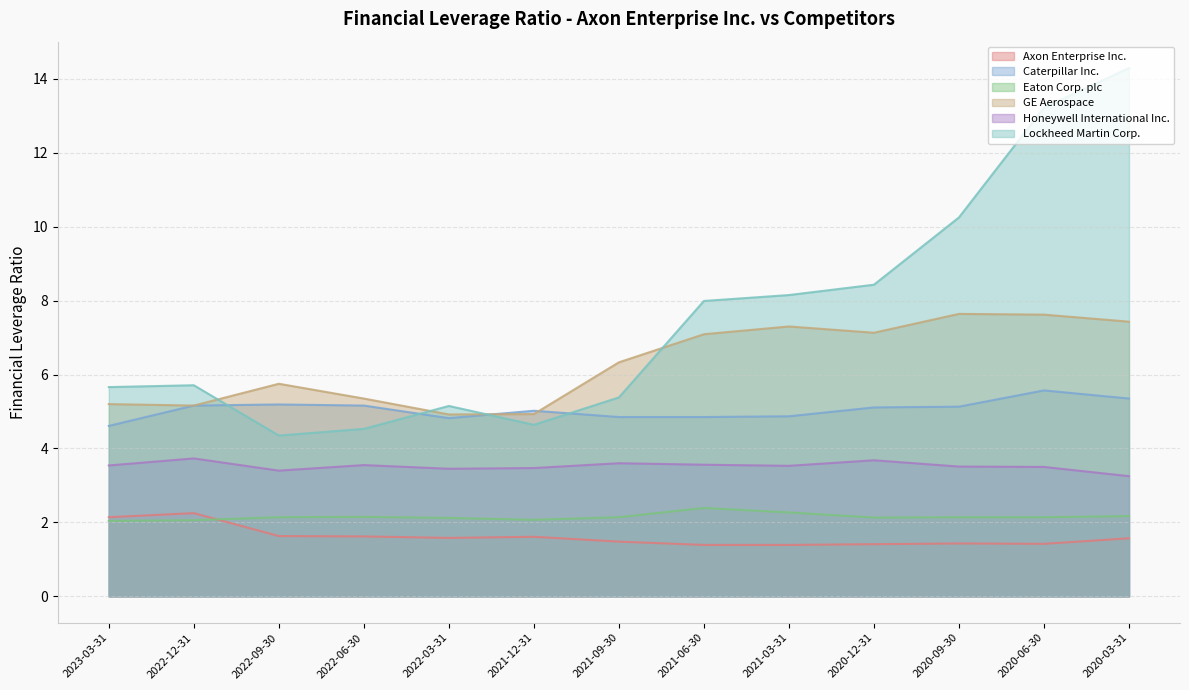

What is the difference between the maximum and minimum values in the Honeywell International Inc. series?

0.5